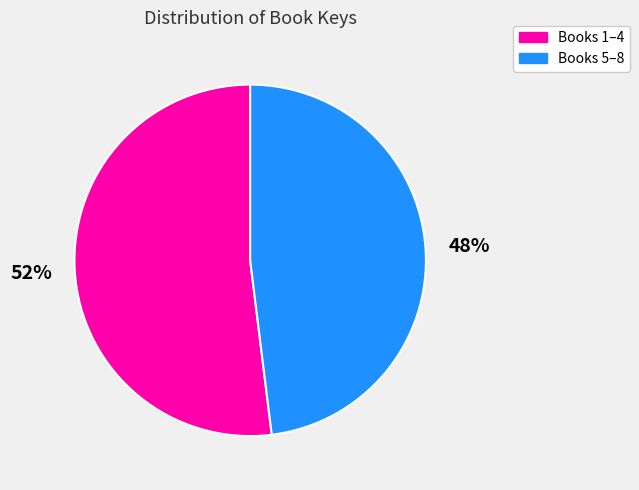

To the nearest percent, what is the average slice percentage?

50%